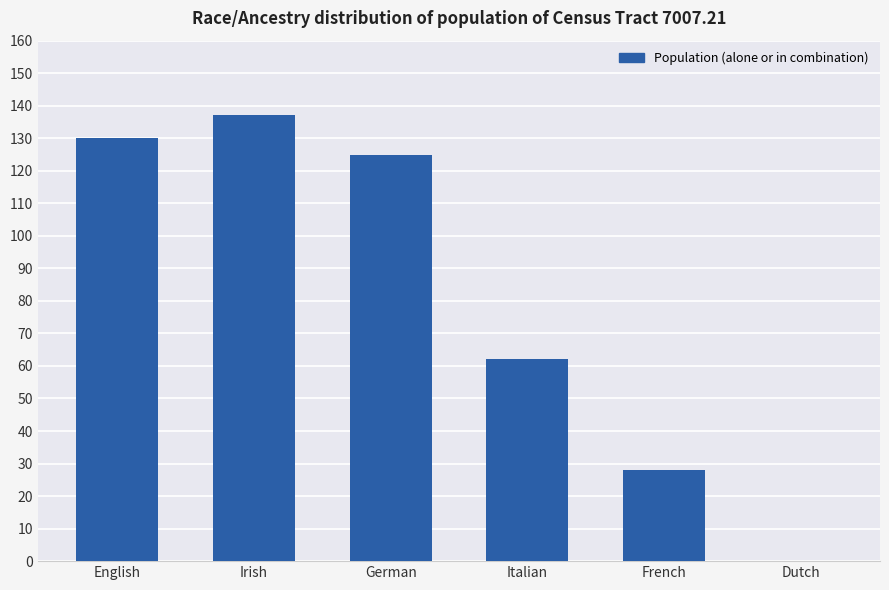

What is the difference between the values at Dutch and German?

125